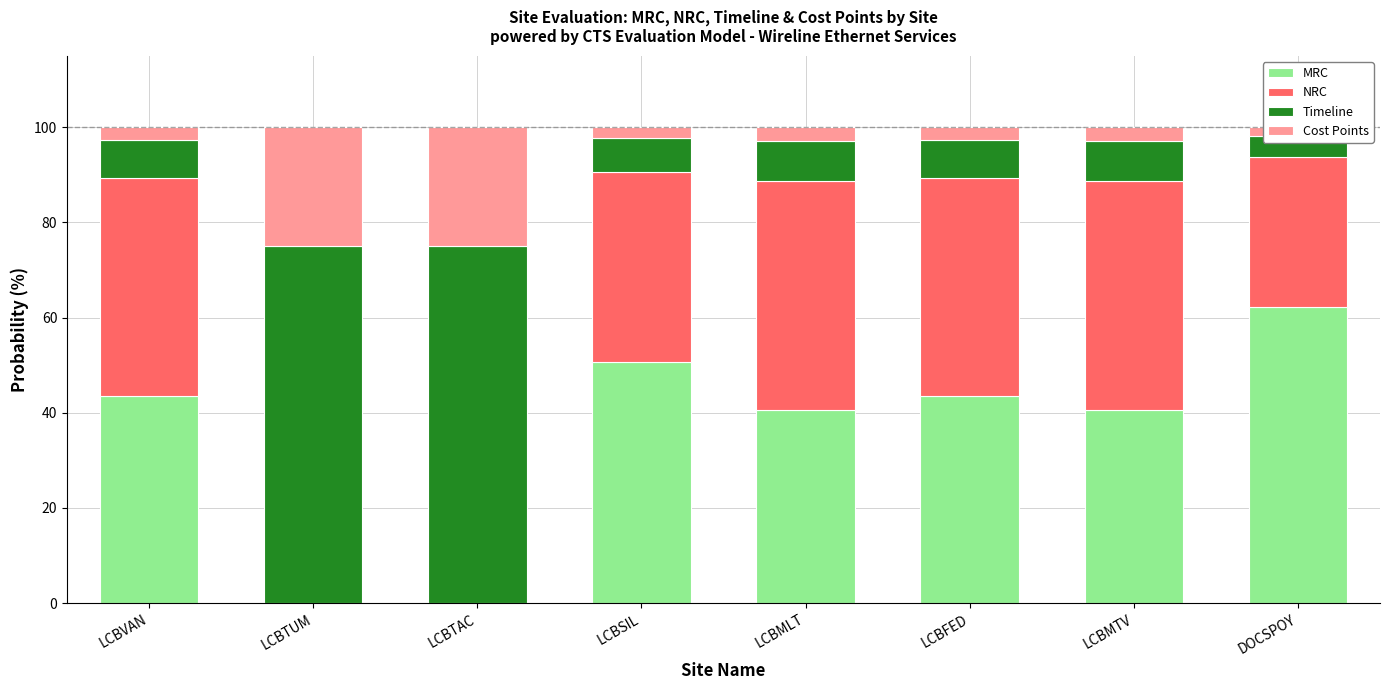

What is the label of the 5th bar from the left?

LCBMLT